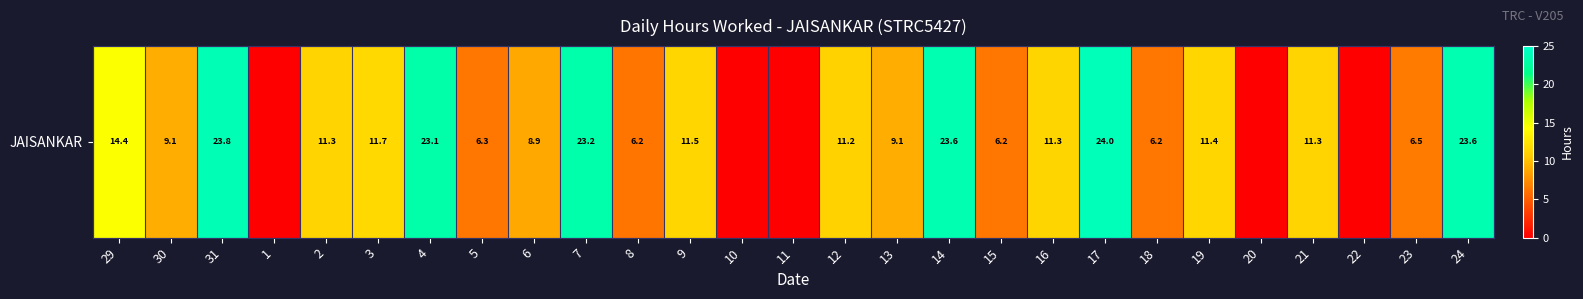

Count the number of categories in the chart.

27